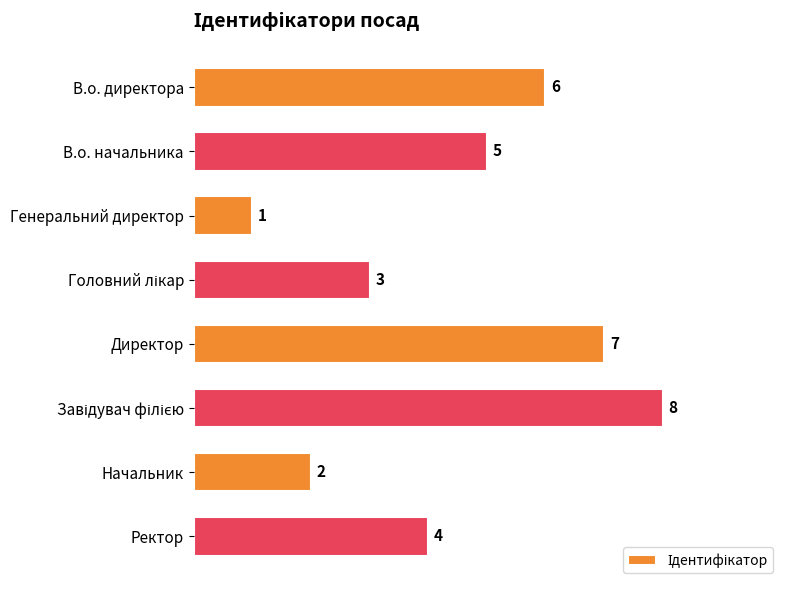

Are the bars horizontal?

Yes